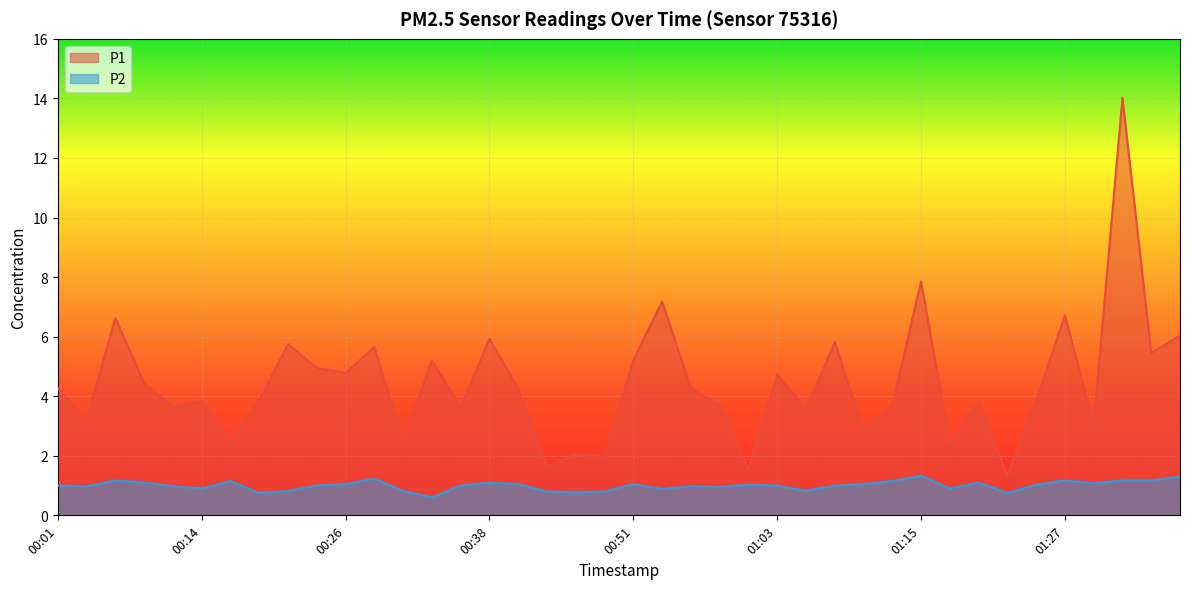

How many values in the P2 series are below 1?

16